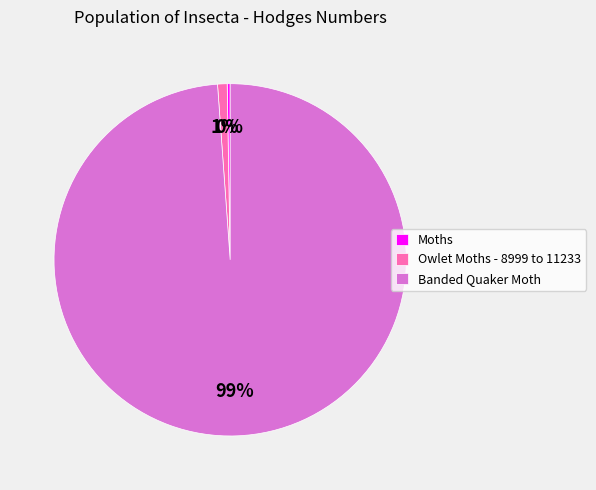

Is it true that Banded Quaker Moth is 99% of the pie?

True